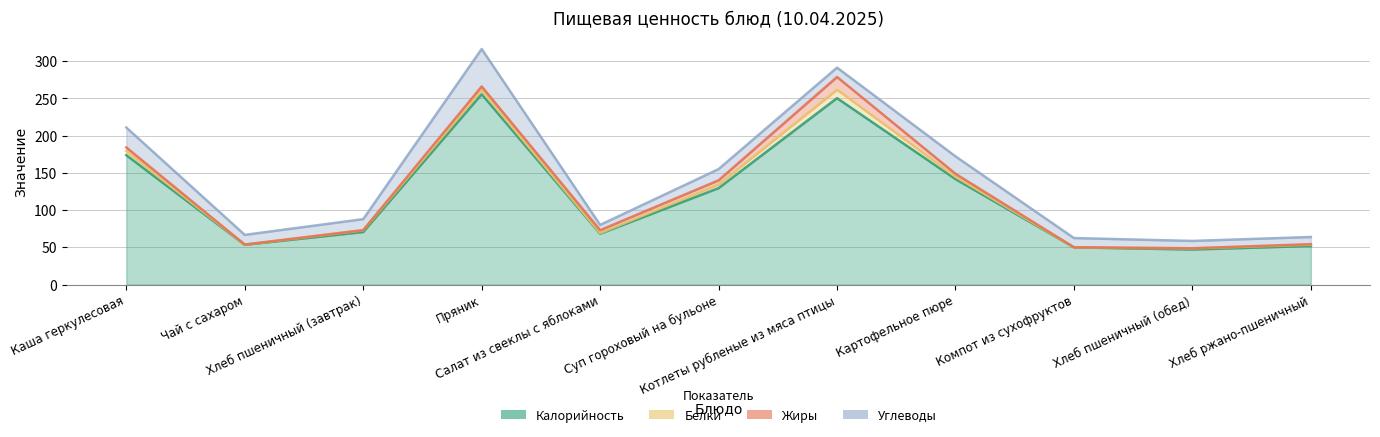

Between Хлеб пшеничный (обед) and Салат из свеклы с яблоками, which is larger?

Салат из свеклы с яблоками